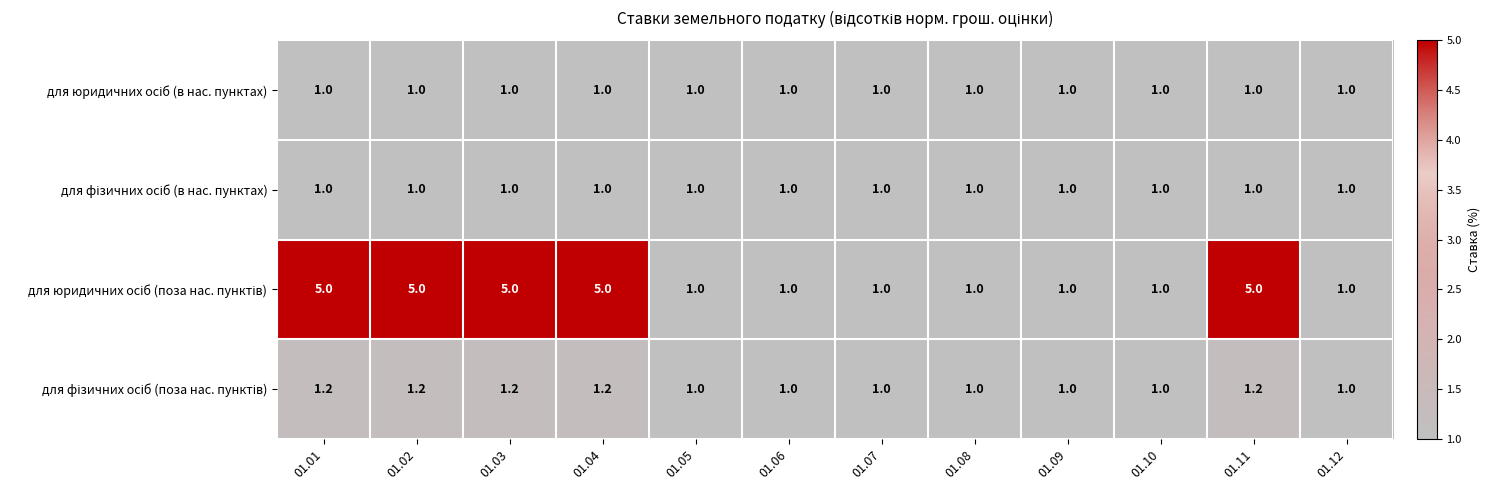

What is the smallest value displayed?

1.0